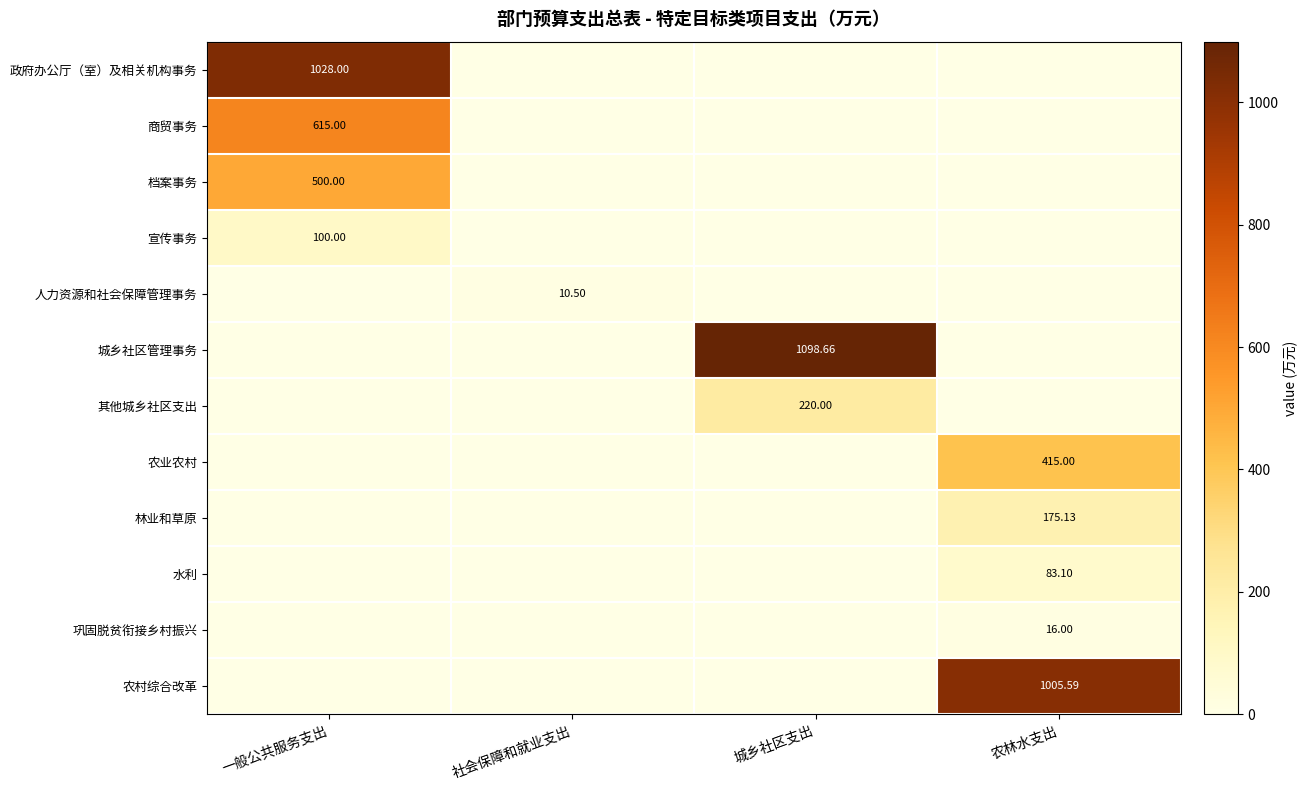

What is the spread (max minus min) of values at 城乡社区支出?

1098.7